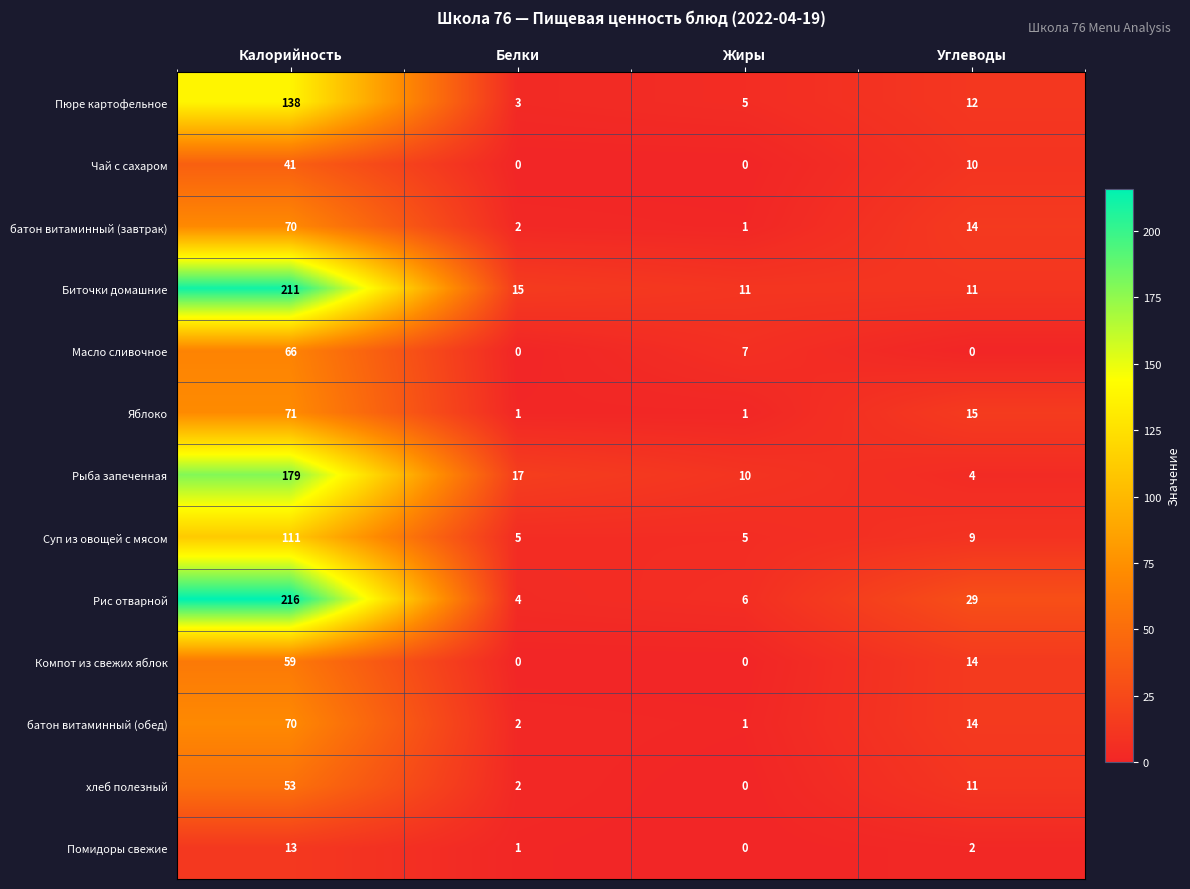

What is the total value across all series at Калорийность?

1298